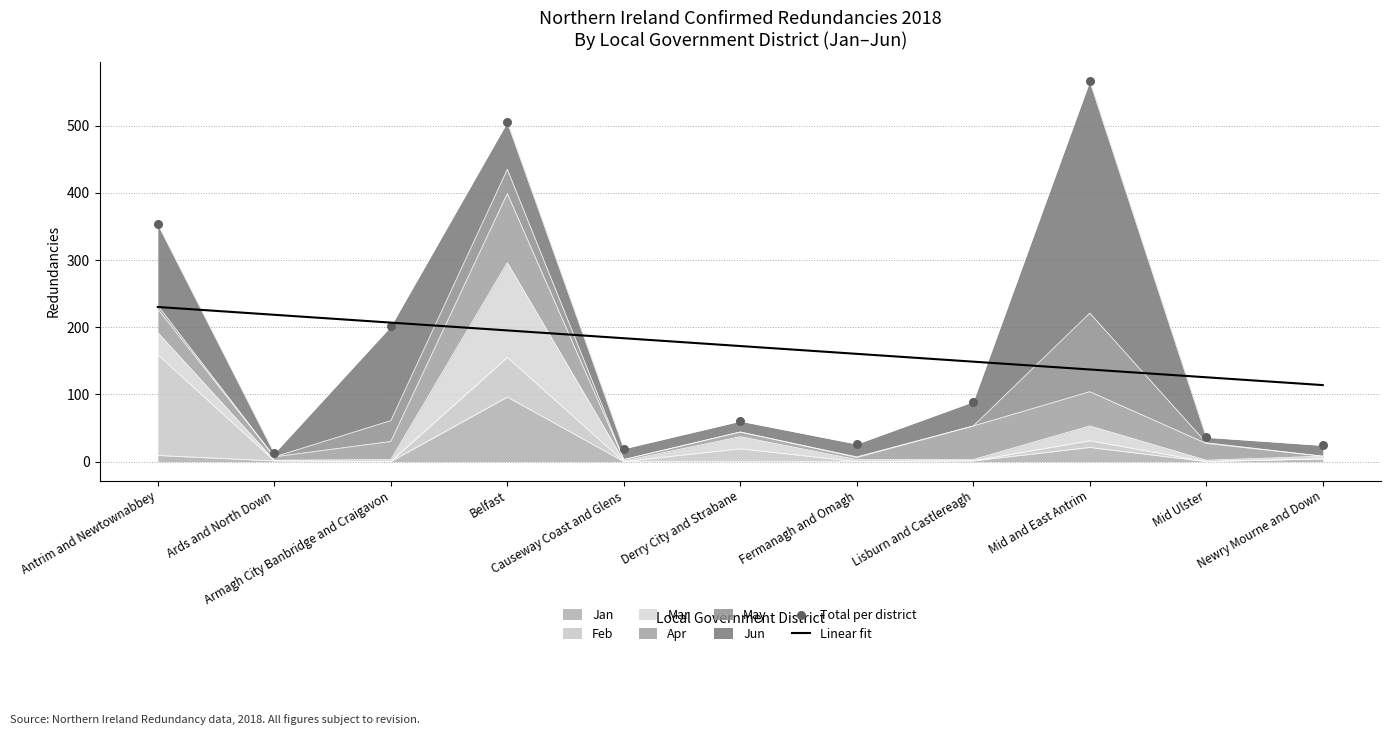

Which series has the largest Y range (max minus min)?

Total per district